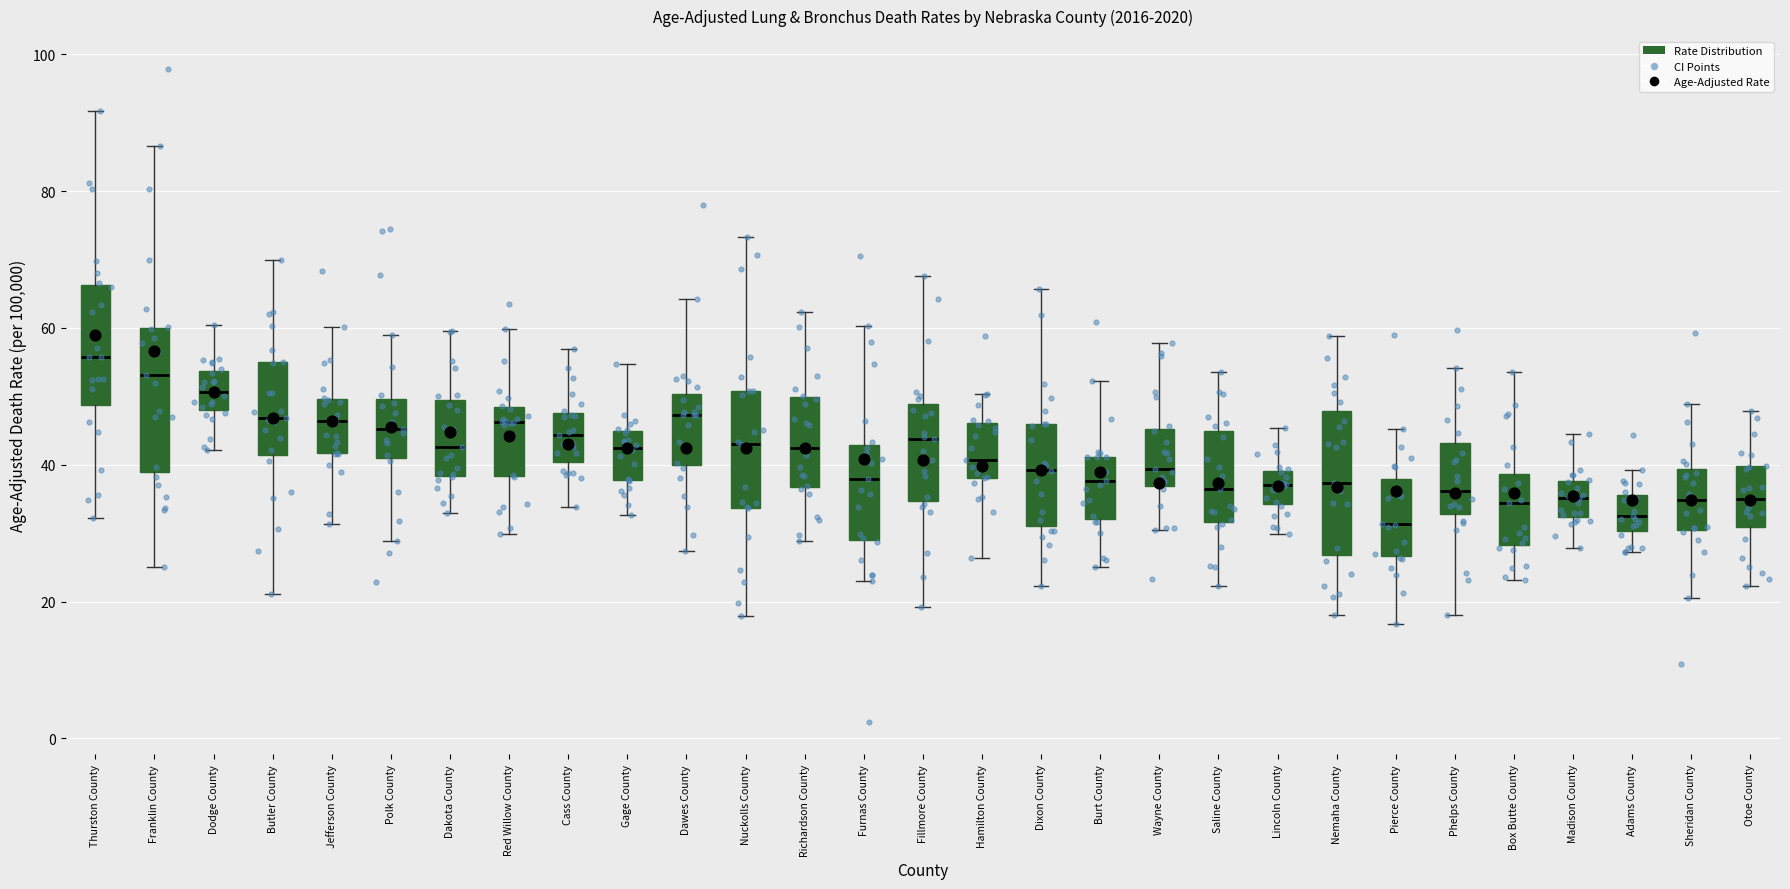

Where does the upper whisker of the box for Gage County end on the y-axis? The values are not printed on the chart, so give them approximately, as read against the axis.

54